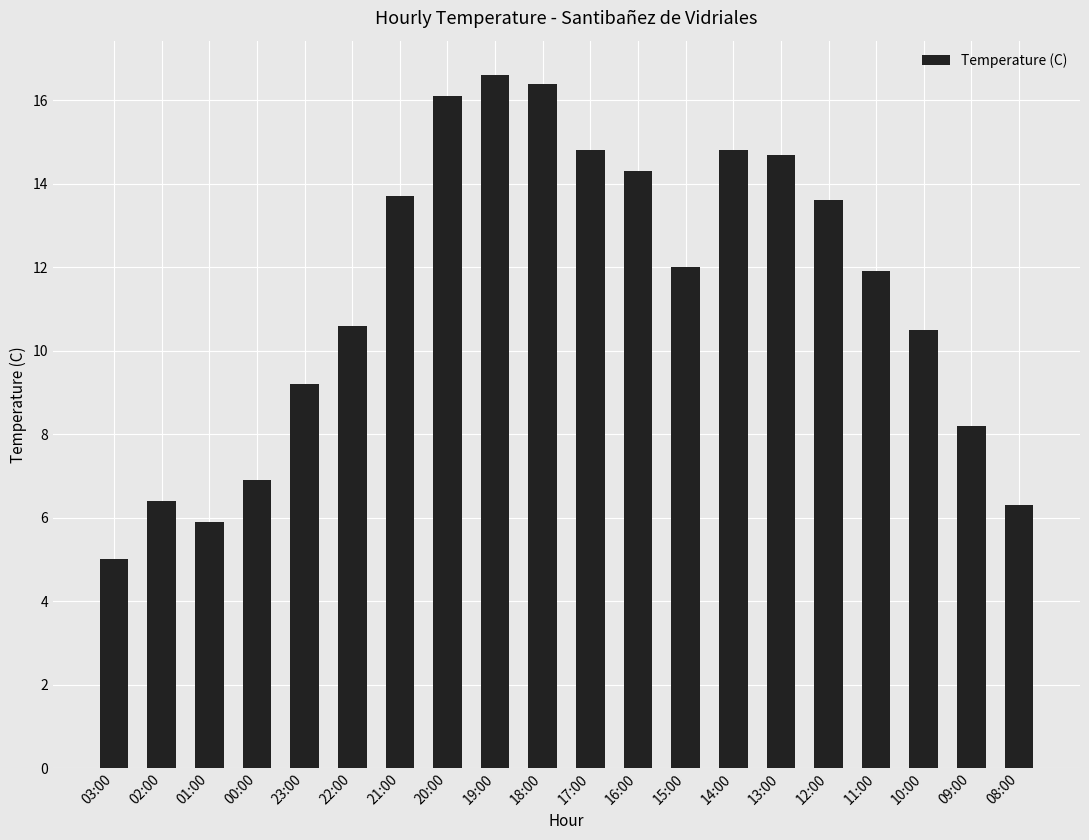

What is the smallest value displayed?

5.0